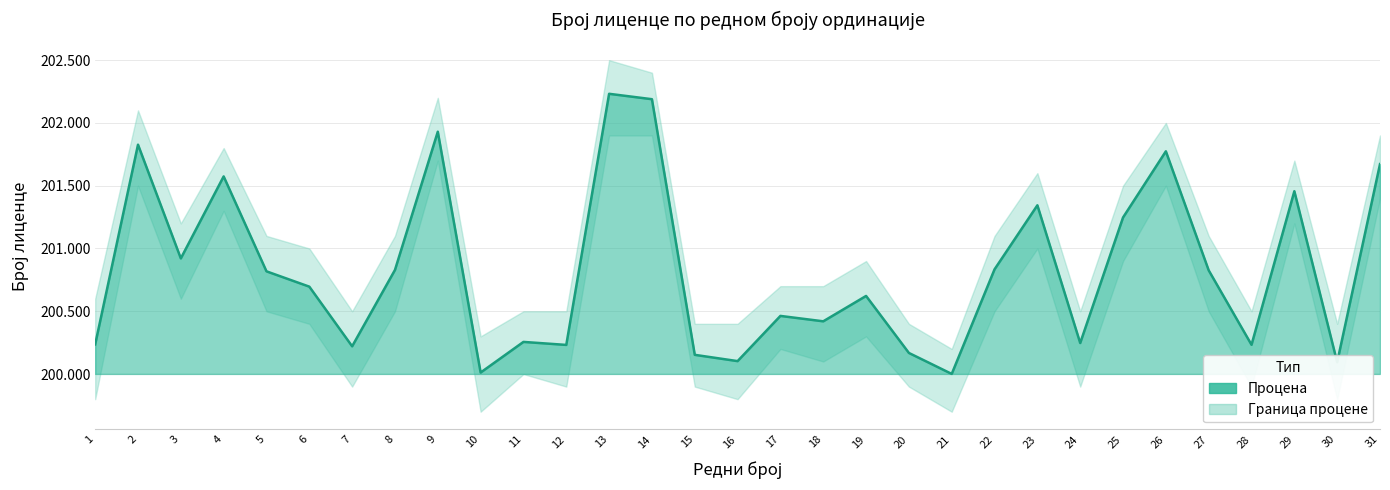

The chart shows a value of 200153 at 15. True or false?

True